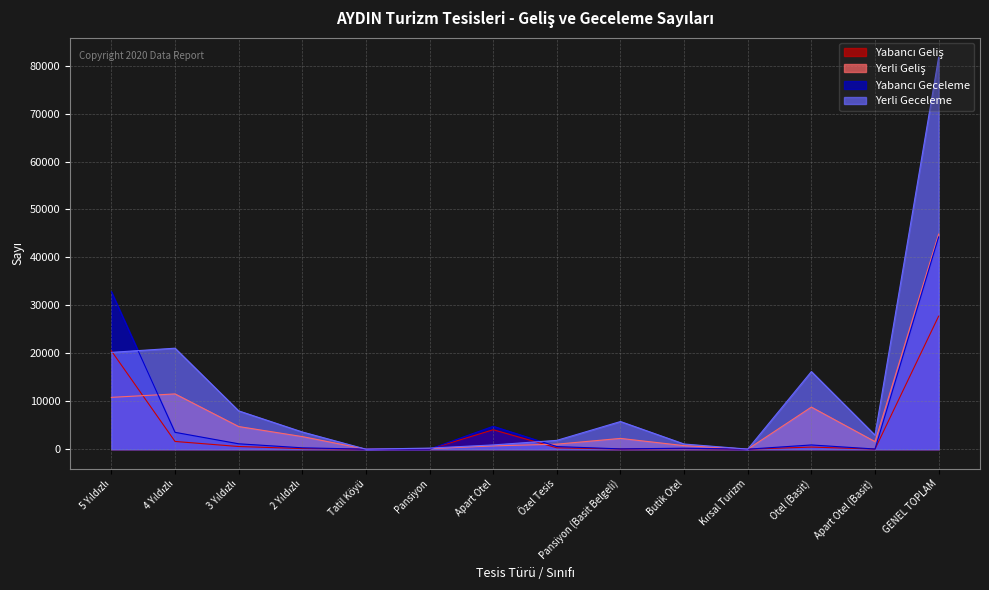

At which category does Yabancı Geliş reach its first local valley?

Tatil Köyü